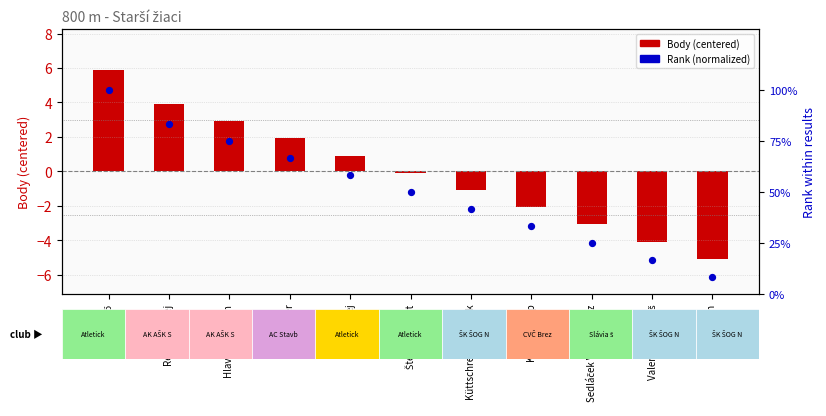

At how many categories does at least one series exceed 2?

3